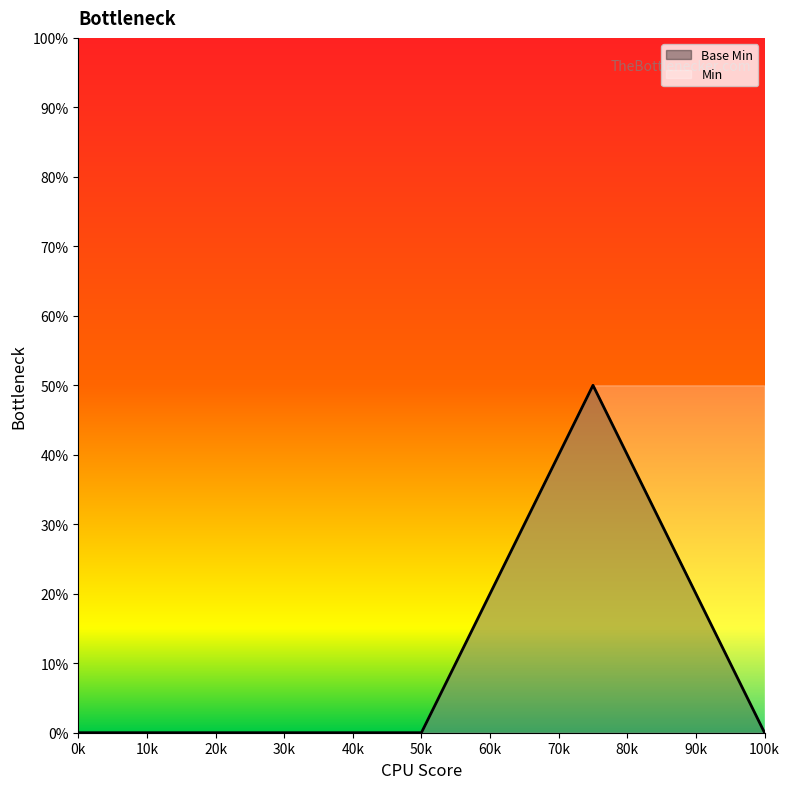

How many values exceed 0?

1